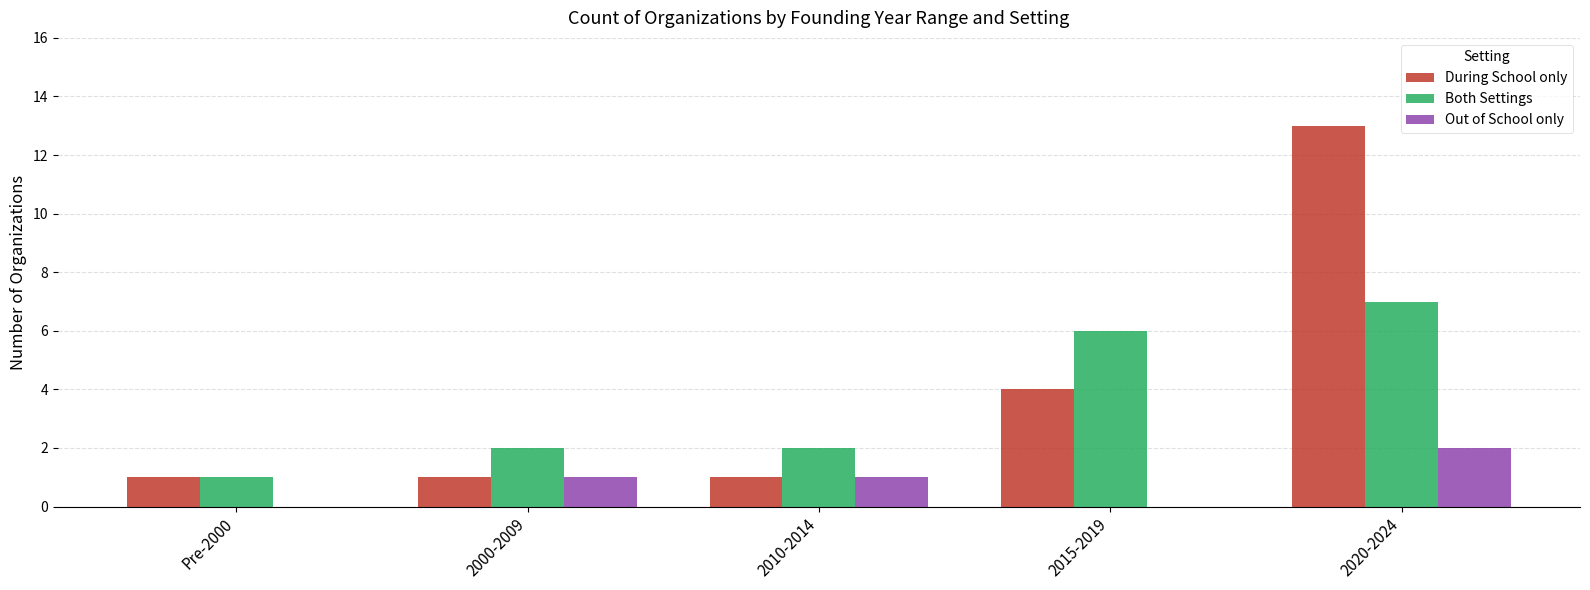

True or false: During School only has a value of 2 at 2000-2009.

False